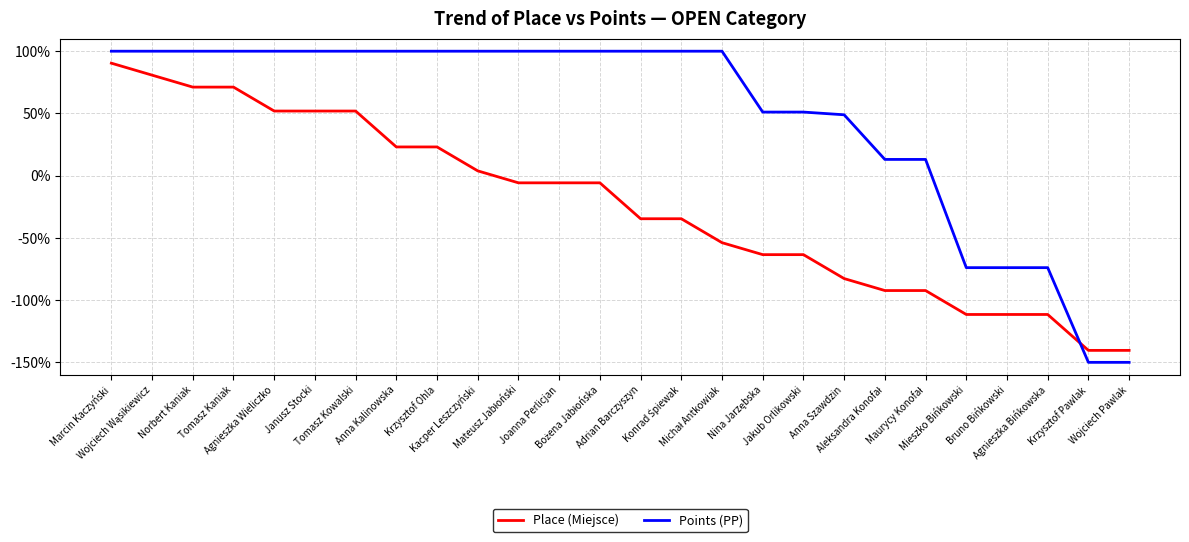

Rank the series by their average value, from highest to lowest.

Points (PP), Place (Miejsce)